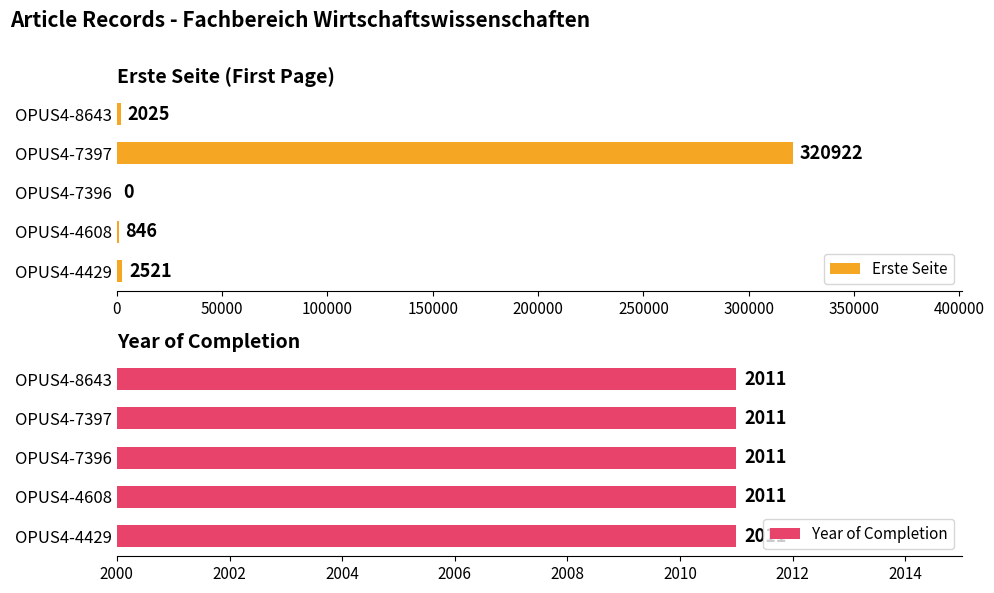

Which series has the largest total across all categories?

Erste Seite